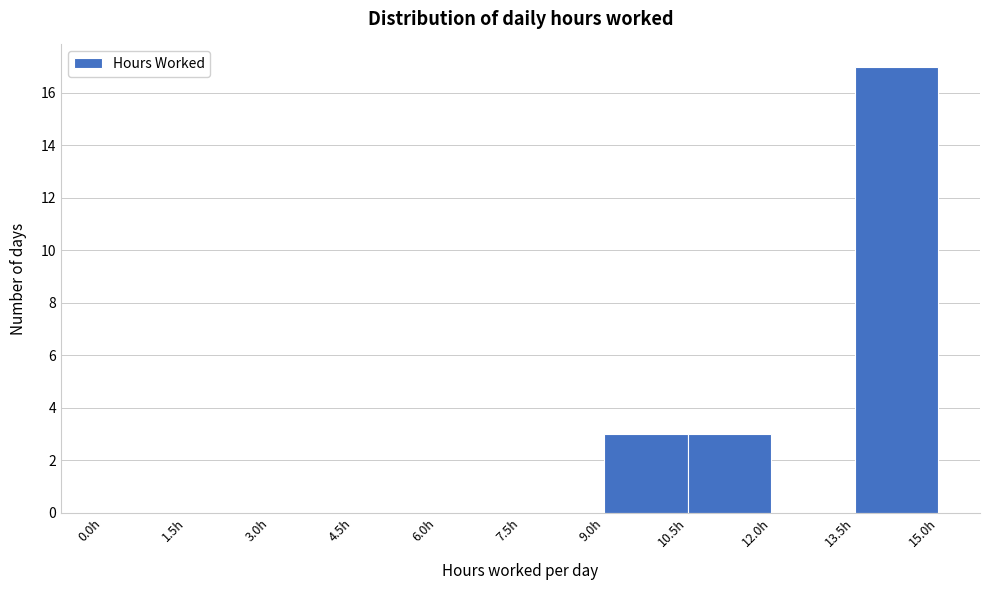

What is the height of the bar covering 10.5 to 12.0 on the x-axis? Neither the bar edges nor the heights are printed on the chart, so give them approximately, as read against the axes.

3